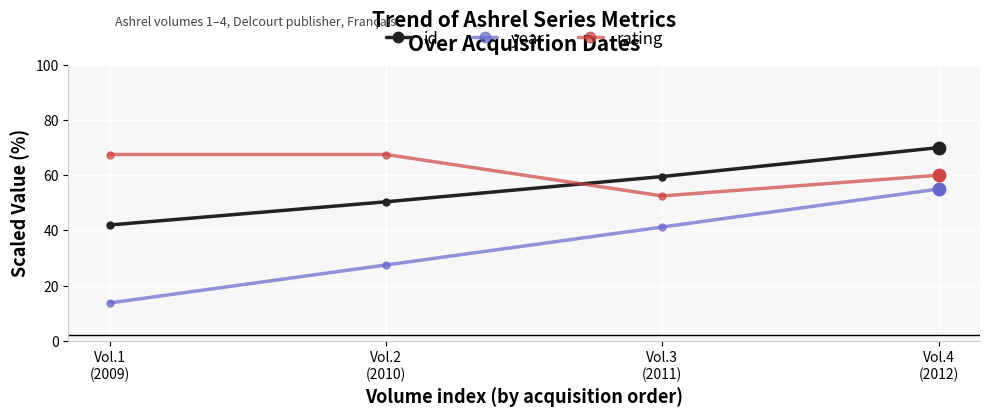

Which series has the largest total across all categories?

rating